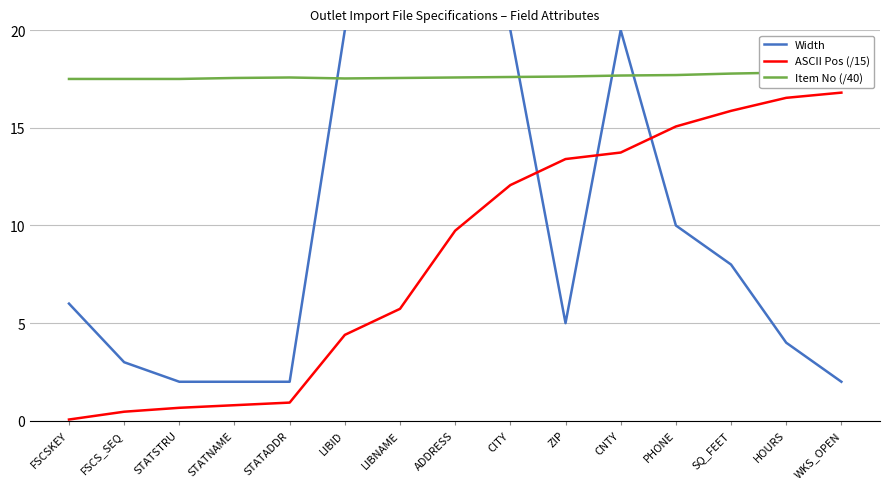

What is the maximum value shown in the chart?

60.0